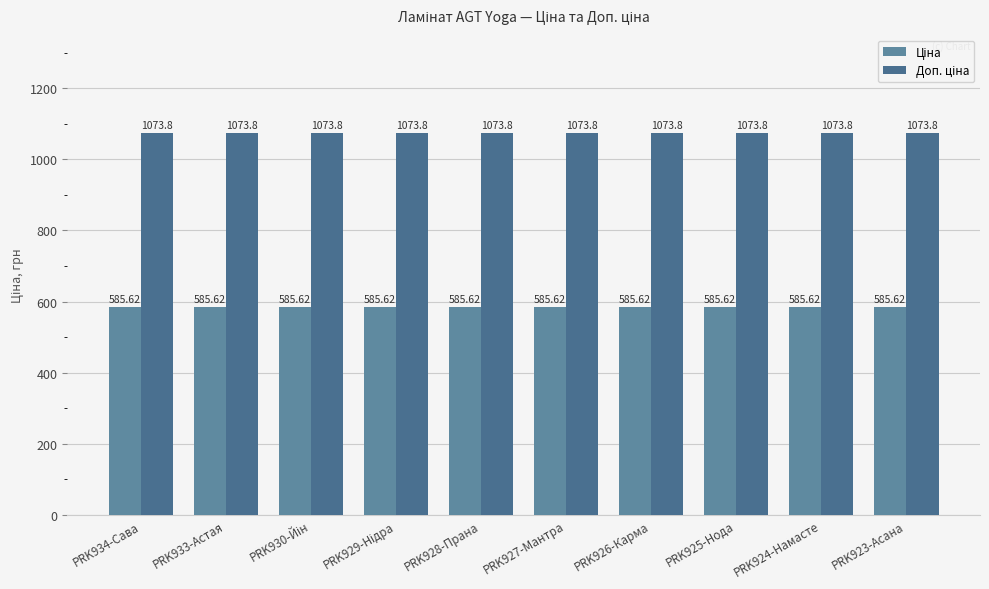

Does the chart contain stacked bars?

No